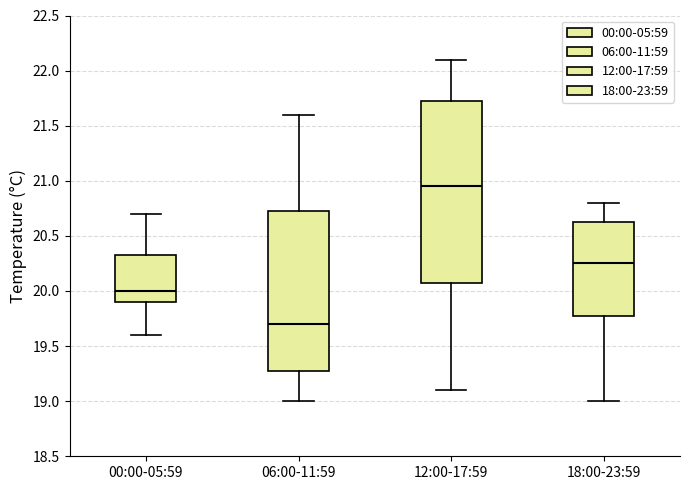

Which box has the lowest median line?

06:00-11:59